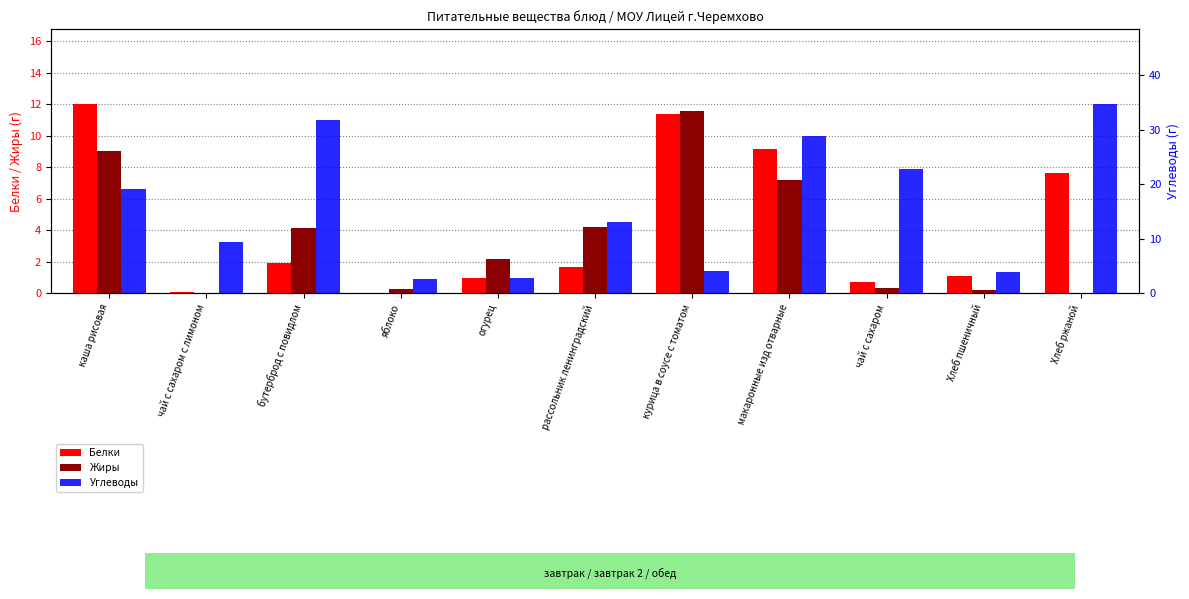

At which label does Жиры reach its peak?

курица в соусе с томатом